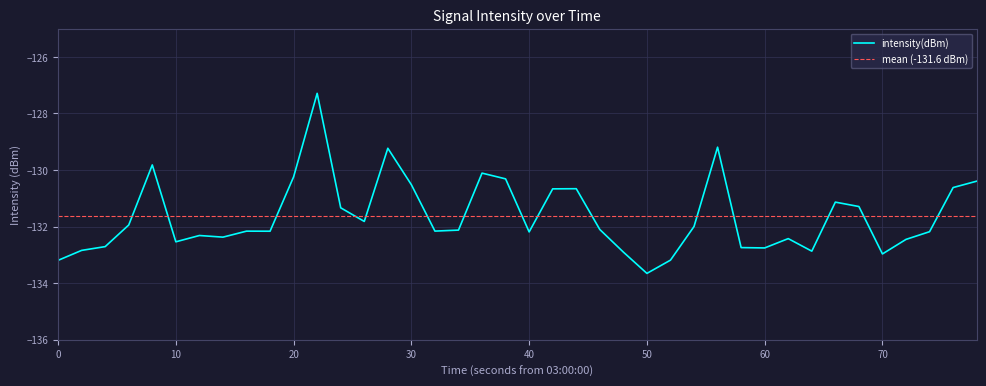

At which label does intensity(dBm) reach its minimum?

50